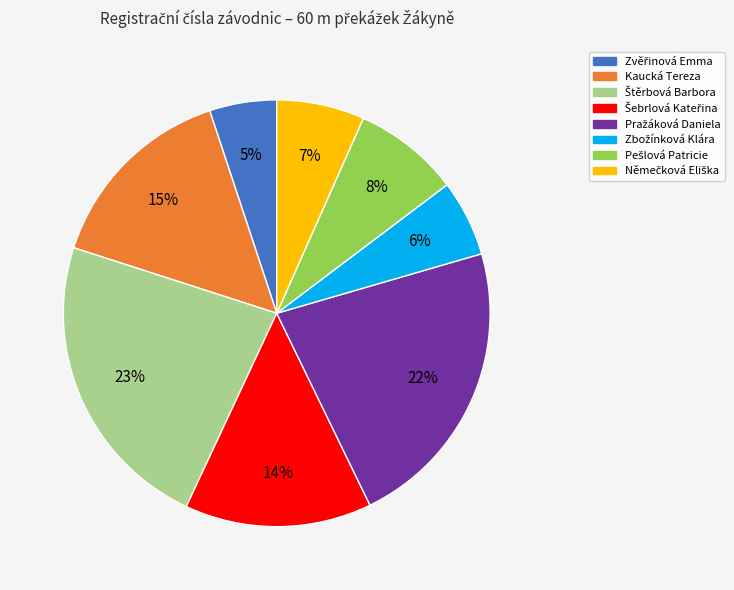

Does Kaucká Tereza represent more than half of the total?

No